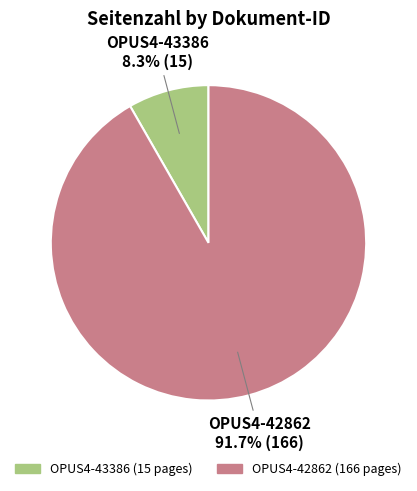

What is the ratio of the value at OPUS4-43386 to the value at OPUS4-42862?

0.1